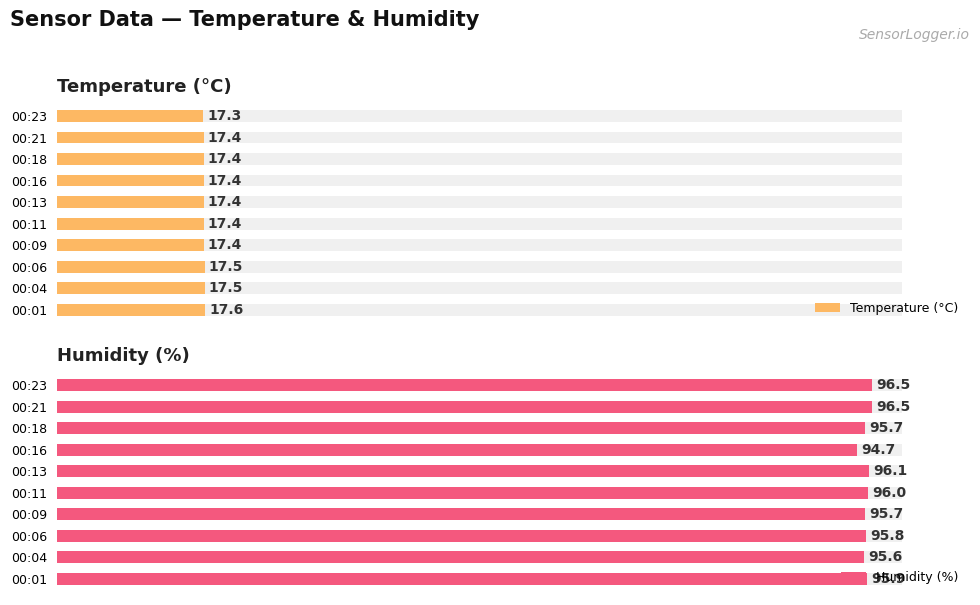

Rank the series at 00:11 from highest to lowest value.

Humidity (%), Temperature (°C)